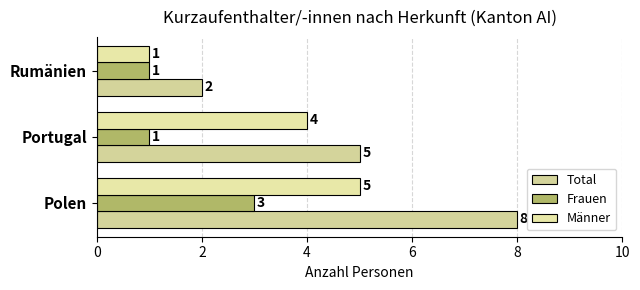

Count the number of categories in the chart.

3